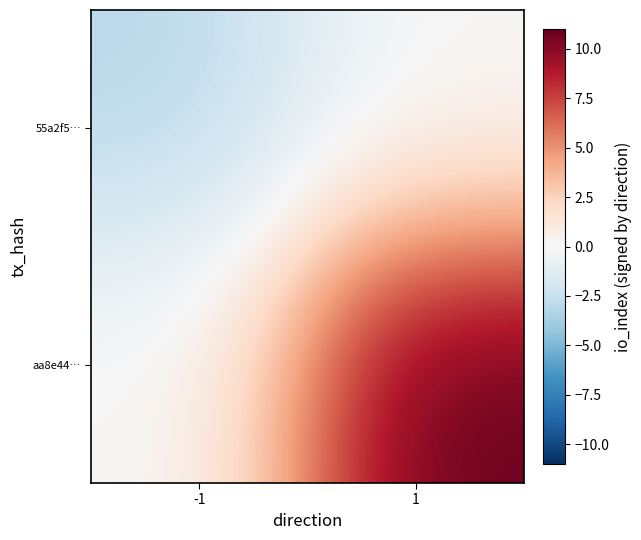

Reading left to right, extract all data points from this chart.

55a2f5…: -1=-3	1=0
aa8e44…: -1=0	1=11